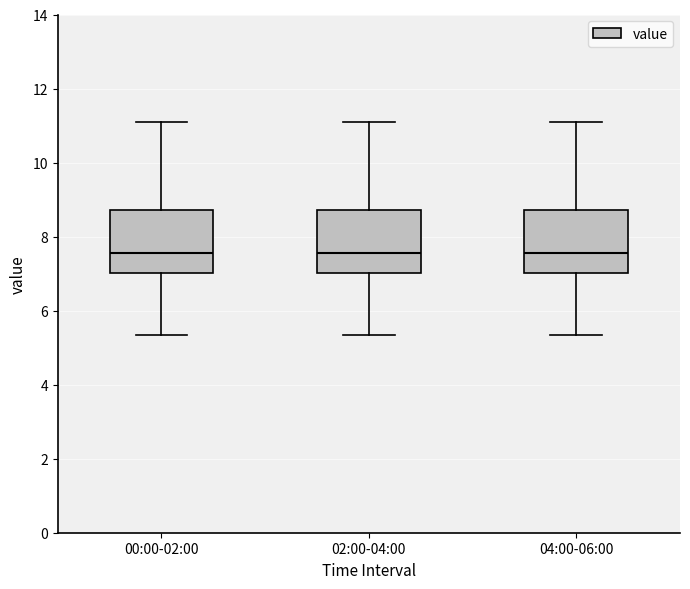

Reading left to right, transcribe this box plot: for each box, give where its median line is, the range the box spans, and where its two whiskers end, as read against the y-axis. The values are not printed on the chart, so give them approximately, as read against the axis.

00:00-02:00: median 7.6, box 7.0 to 8.8, whiskers 5.4 to 11.2
02:00-04:00: median 7.6, box 7.0 to 8.8, whiskers 5.4 to 11.2
04:00-06:00: median 7.6, box 7.0 to 8.8, whiskers 5.4 to 11.2